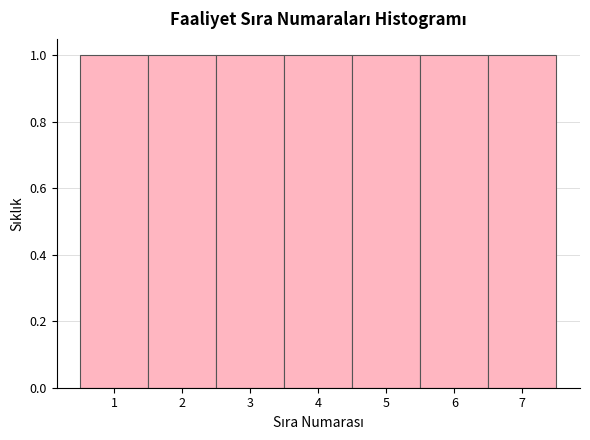

Reading left to right, transcribe this chart: for each bar, give the range it covers on the x-axis and its height. The values are not printed on the chart, so give them approximately, as read against the axis.

0.5 to 1.5: 1
1.5 to 2.5: 1
2.5 to 3.5: 1
3.5 to 4.5: 1
4.5 to 5.5: 1
5.5 to 6.5: 1
6.5 to 7.5: 1